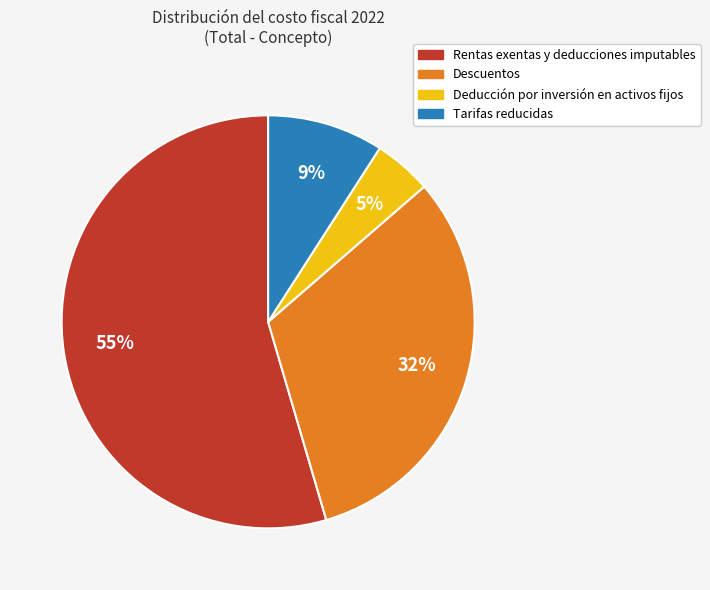

To the nearest percent, what is the difference between the Descuentos and Tarifas reducidas slice percentages?

23%